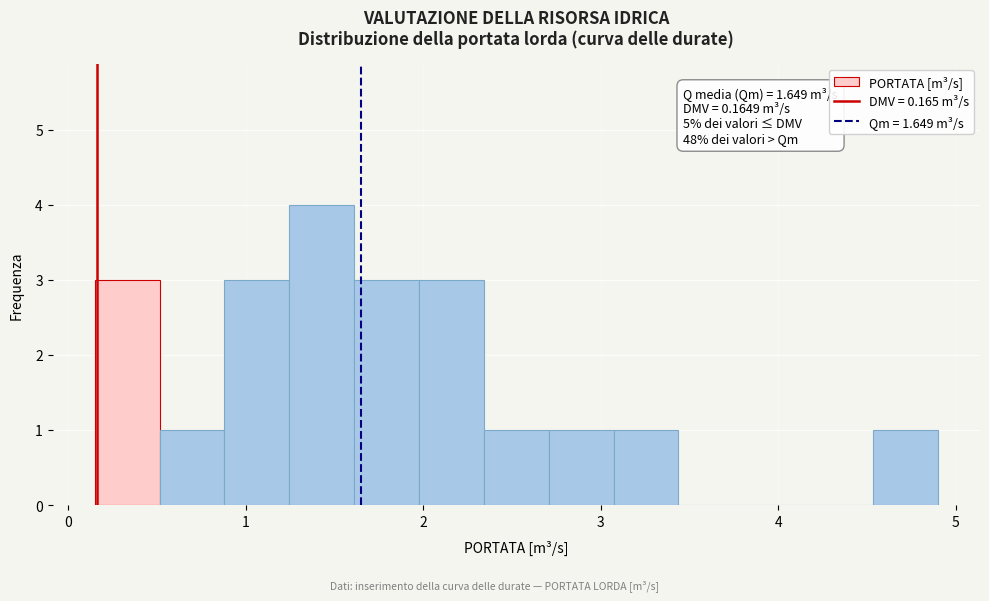

Around what value on the x-axis is the tallest bar? Give the approximate position of its centre, as read against the axis.

1.4